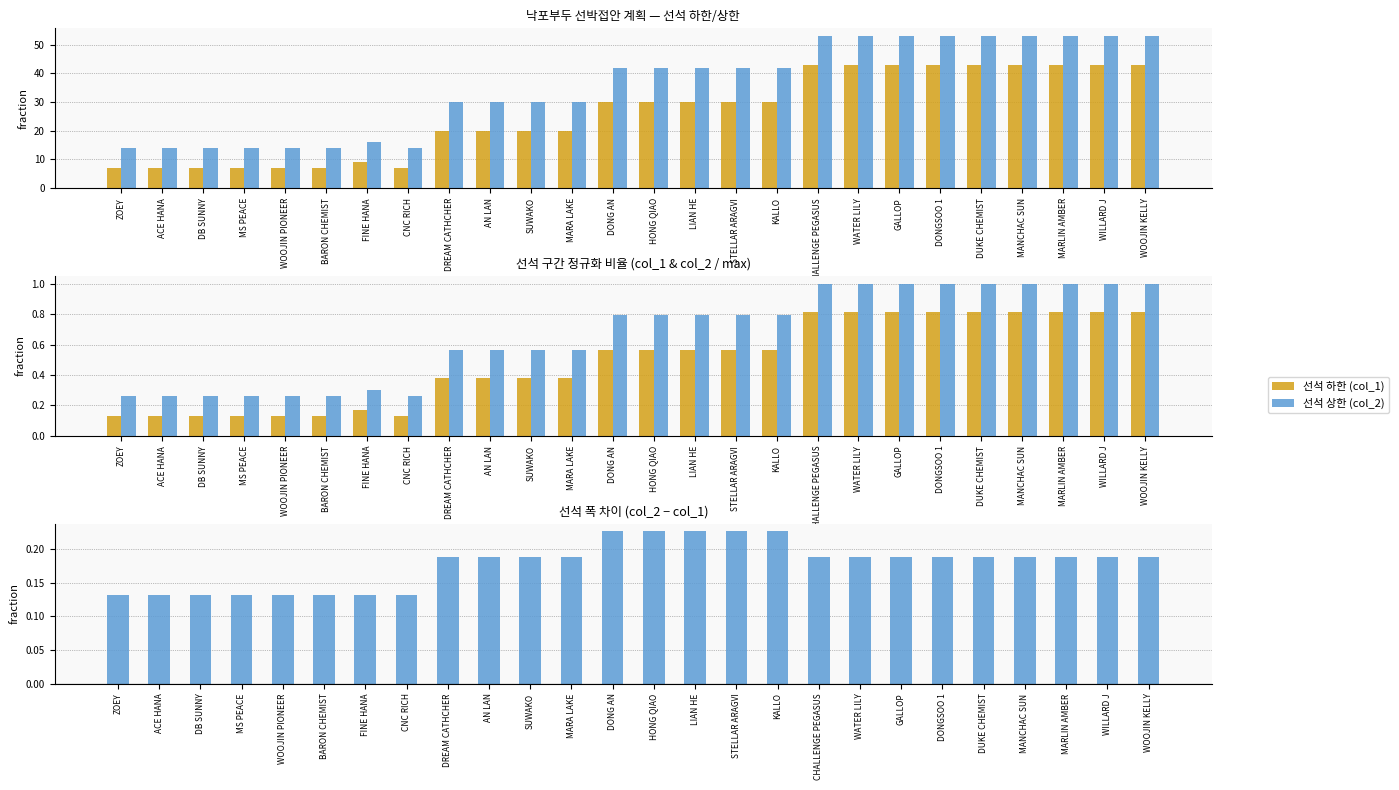

Rank the series by their maximum value, from highest to lowest.

선석 상한 (col_2), 선석 하한 (col_1), 선석 폭 (col_2 - col_1) 정규화